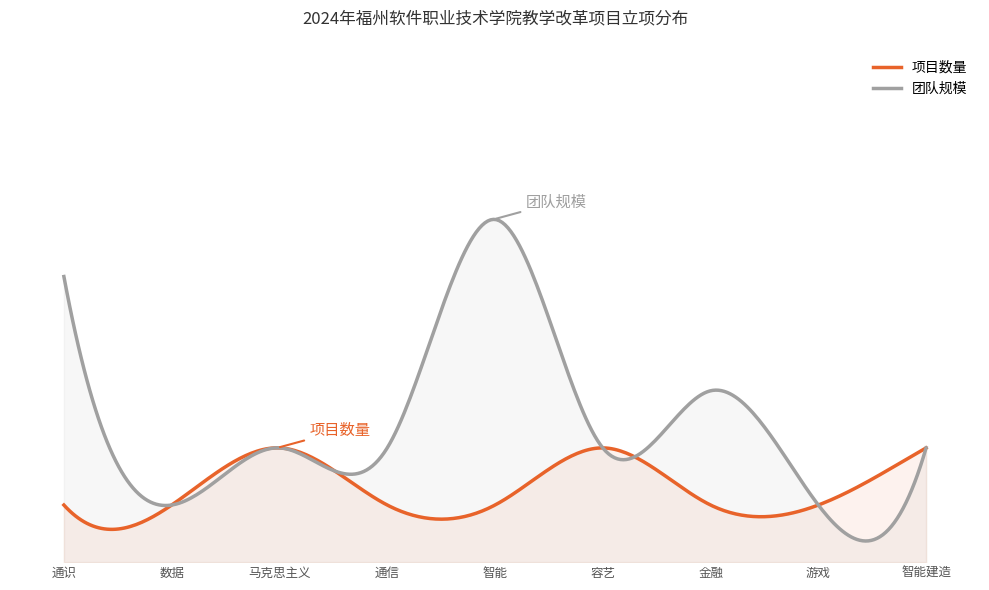

True or false: 团队规模 and 项目数量 intersect in this chart.

True